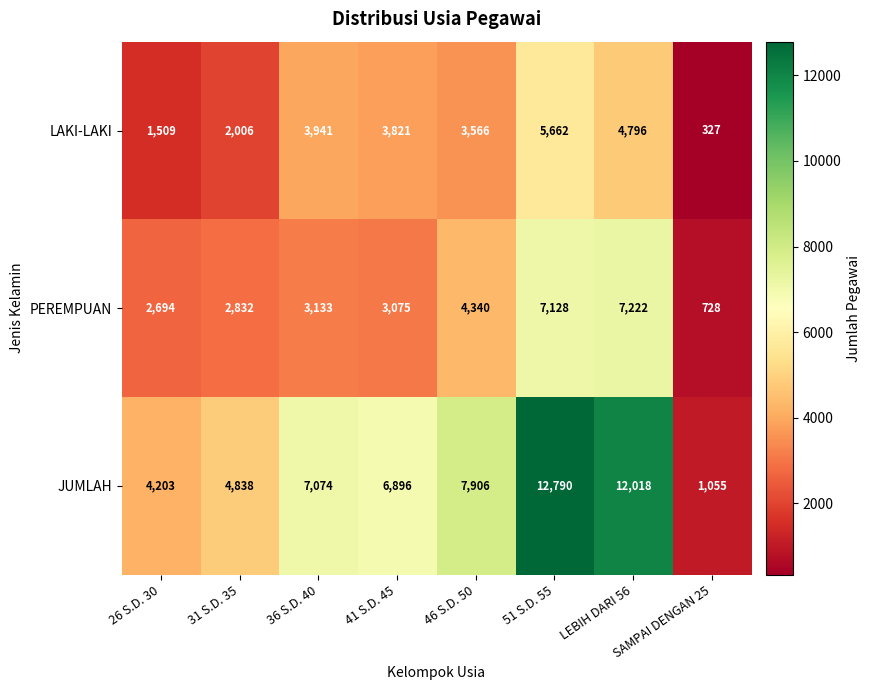

At how many categories does at least one series exceed 8964?

2